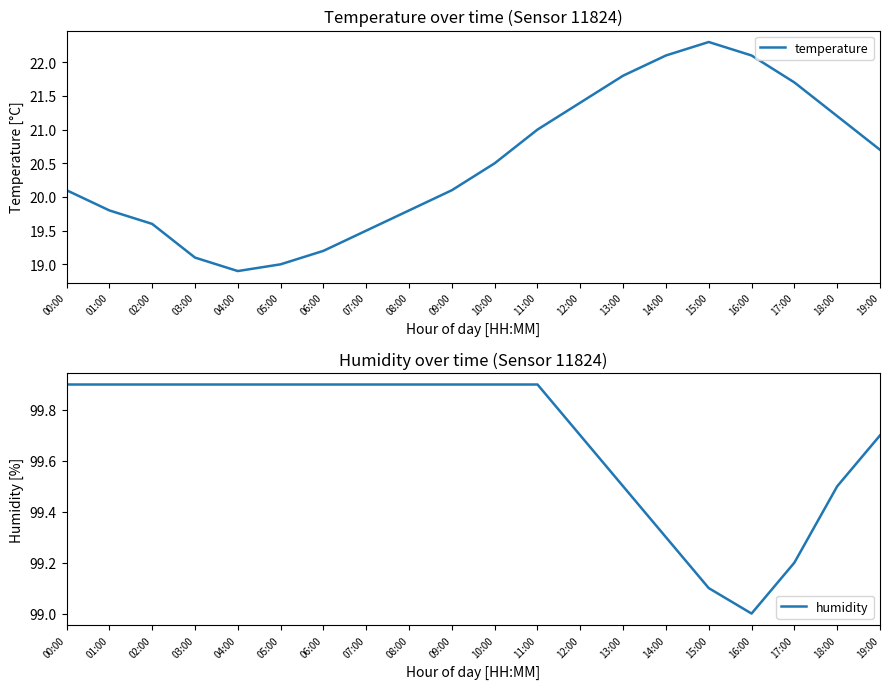

How many interior local valleys does the temperature series have?

1